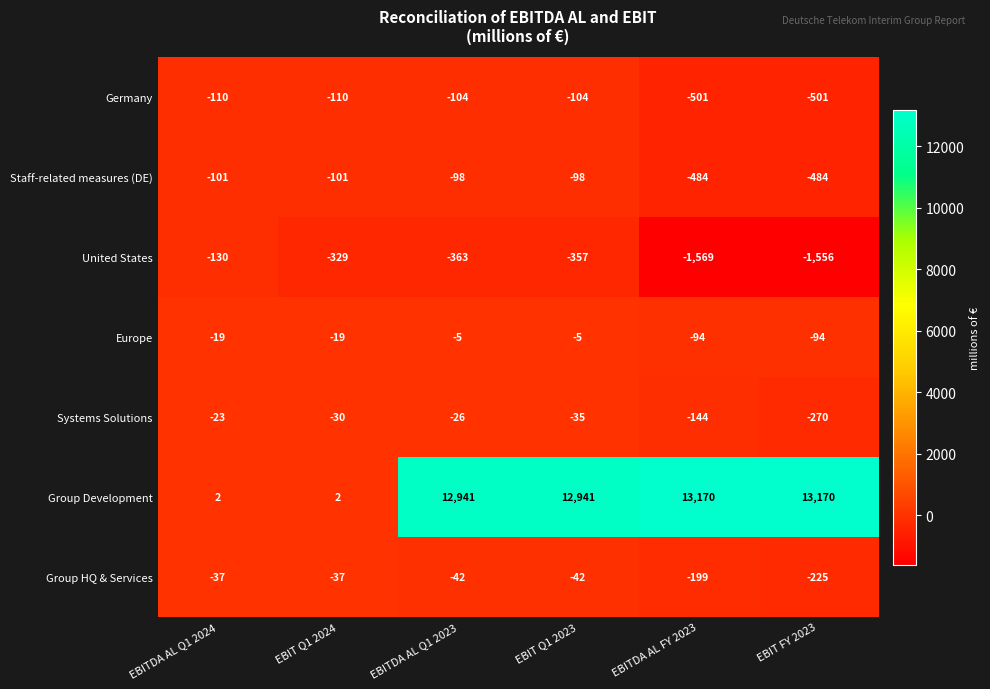

How many distinct data groups are displayed?

7